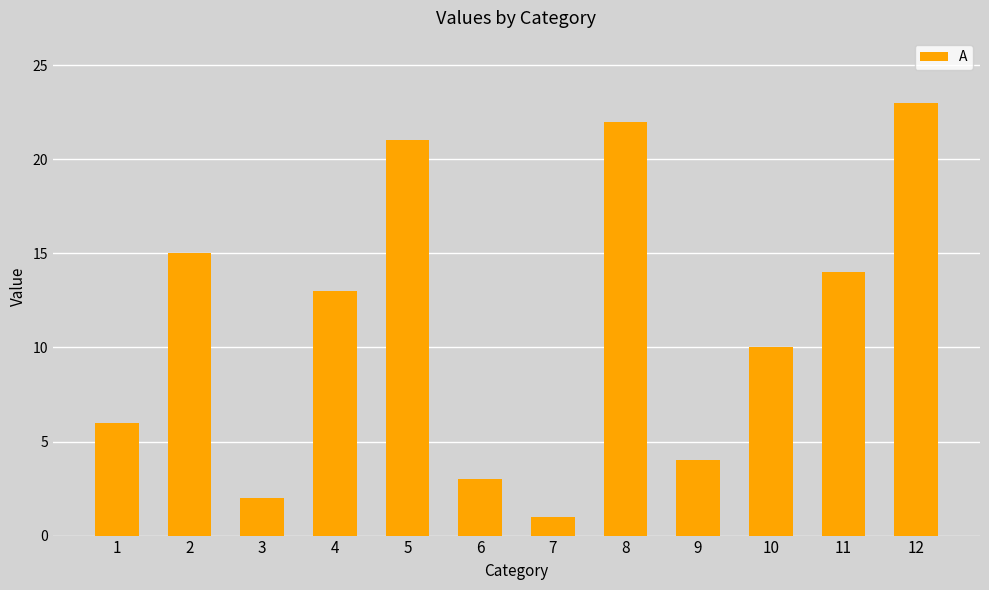

What is the value of the 7th bar from the left?

1